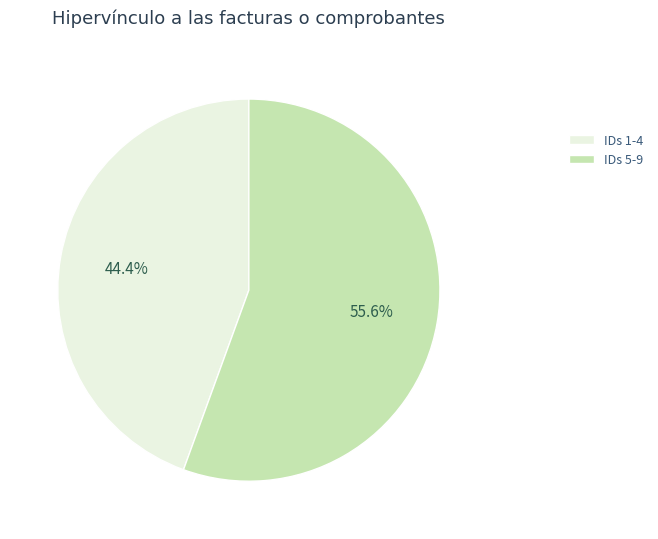

Rank the categories by value from highest to lowest.

IDs 5-9, IDs 1-4